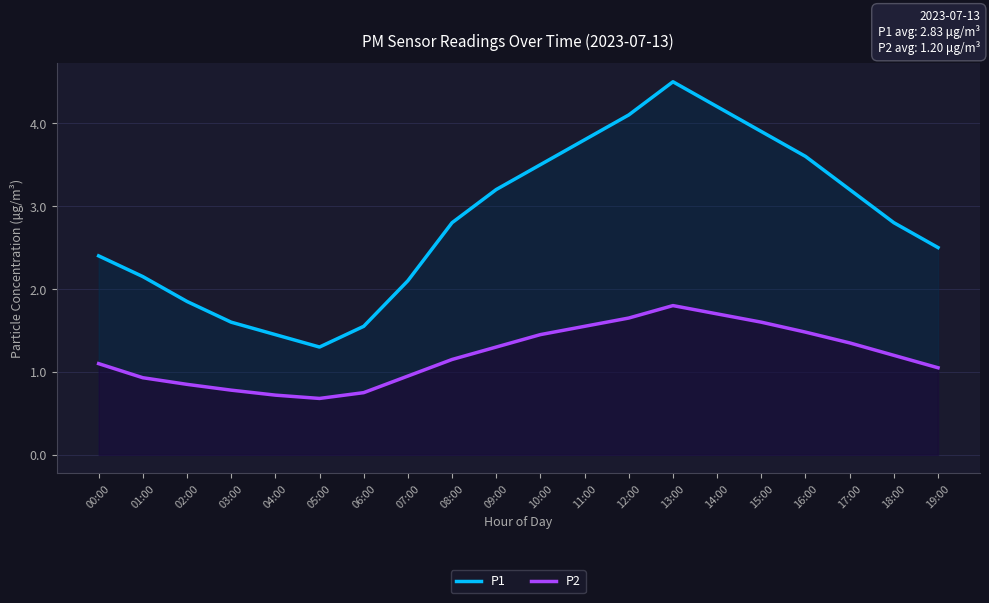

Which series has the largest total across all categories?

P1